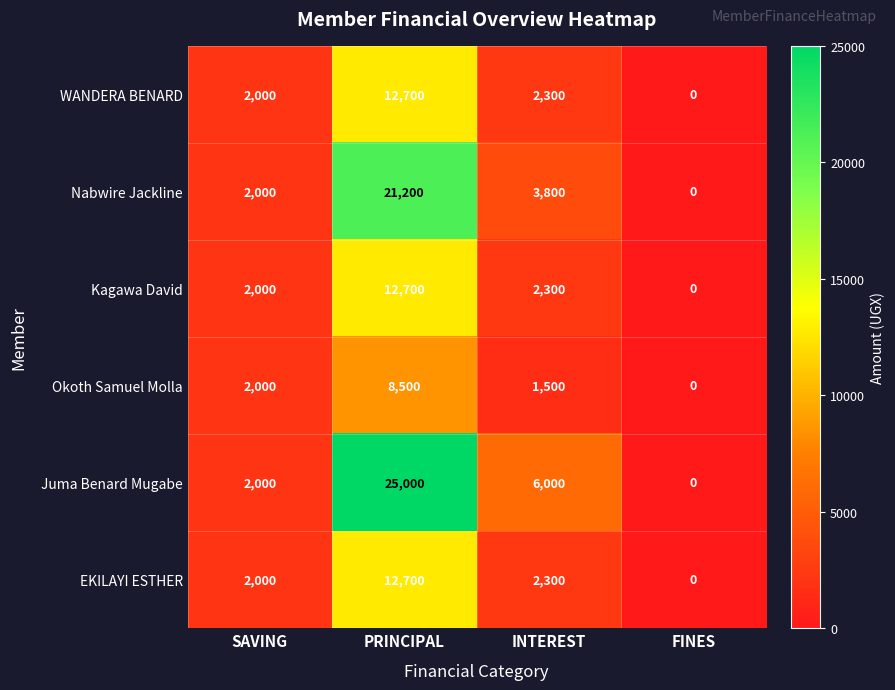

The Juma Benard Mugabe series shows 2000 at SAVING. True or false?

True